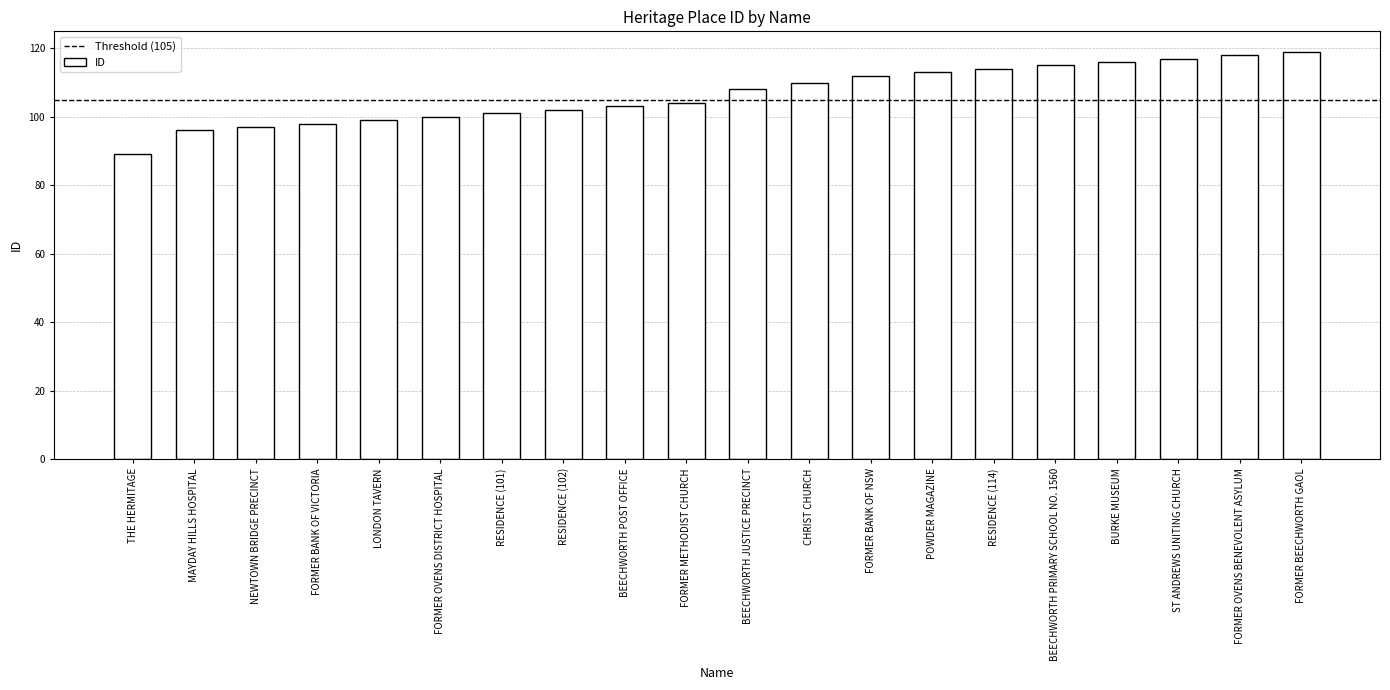

What is the label of the 20th bar from the left?

FORMER BEECHWORTH GAOL